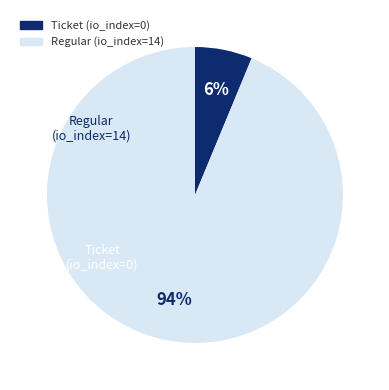

What is the smallest slice in the pie chart?

Ticket (io_index=0)